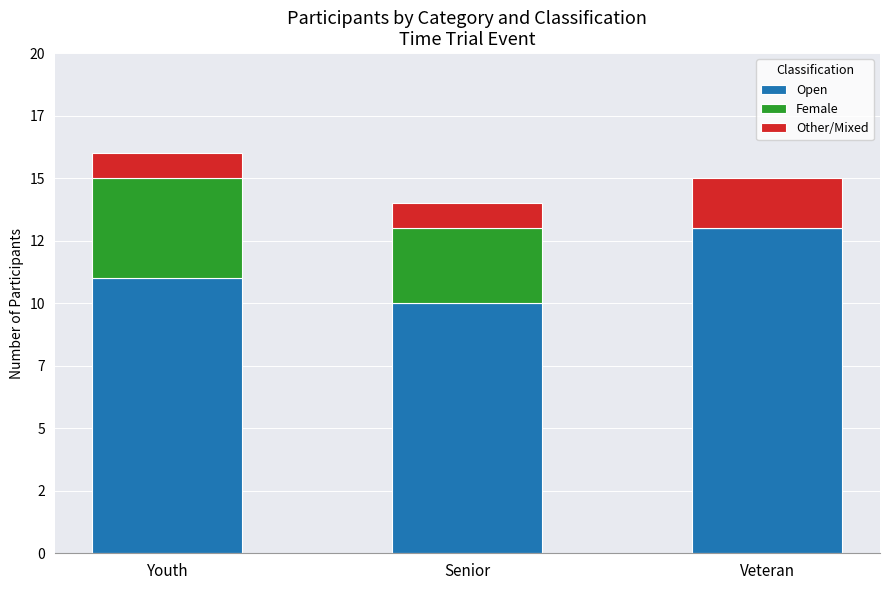

Are the bars grouped side by side (vs. stacked)?

No